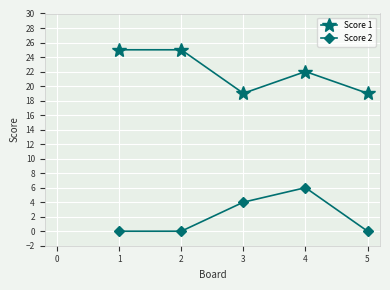

Where is the first local maximum for Score 2?

4